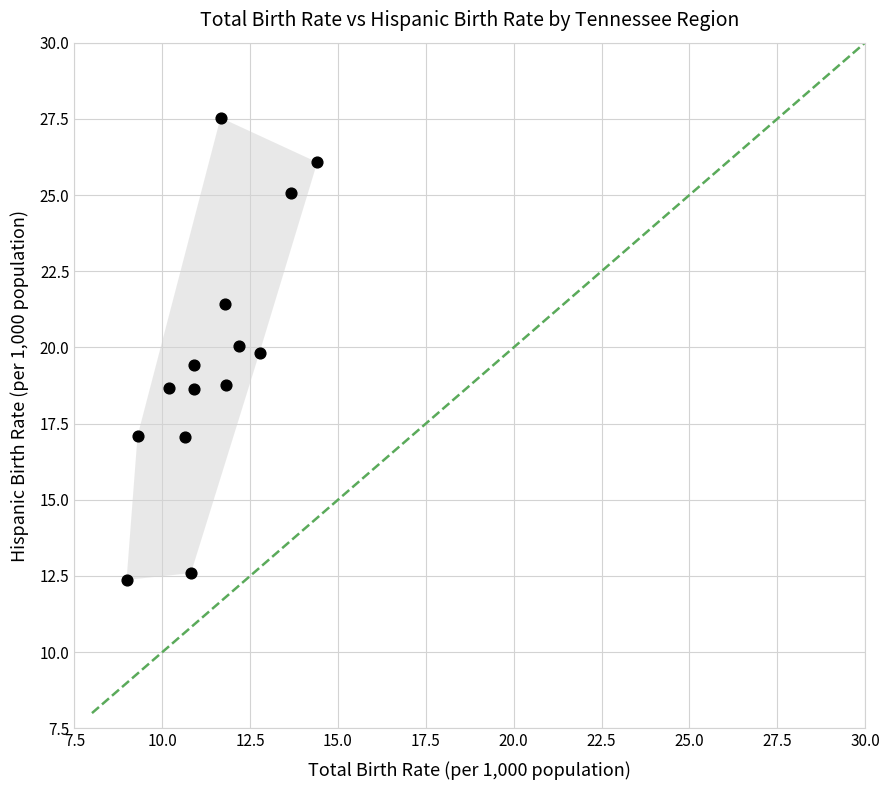

What is the range of X values (max minus min)?

5.4